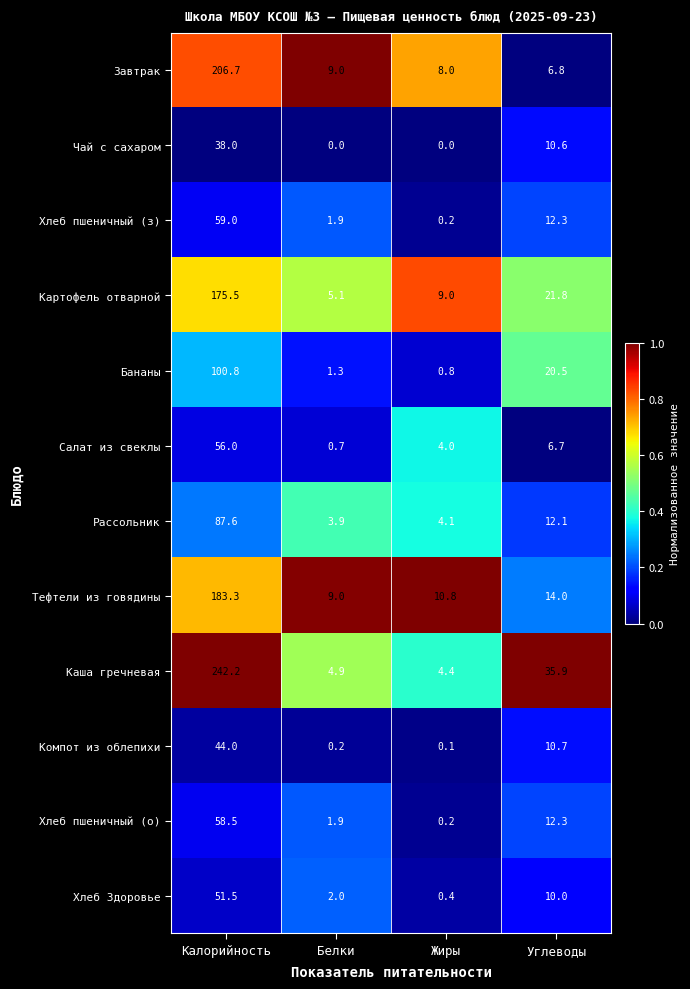

Between Белки and Углеводы, which series saw the biggest shift?

Каша гречневая